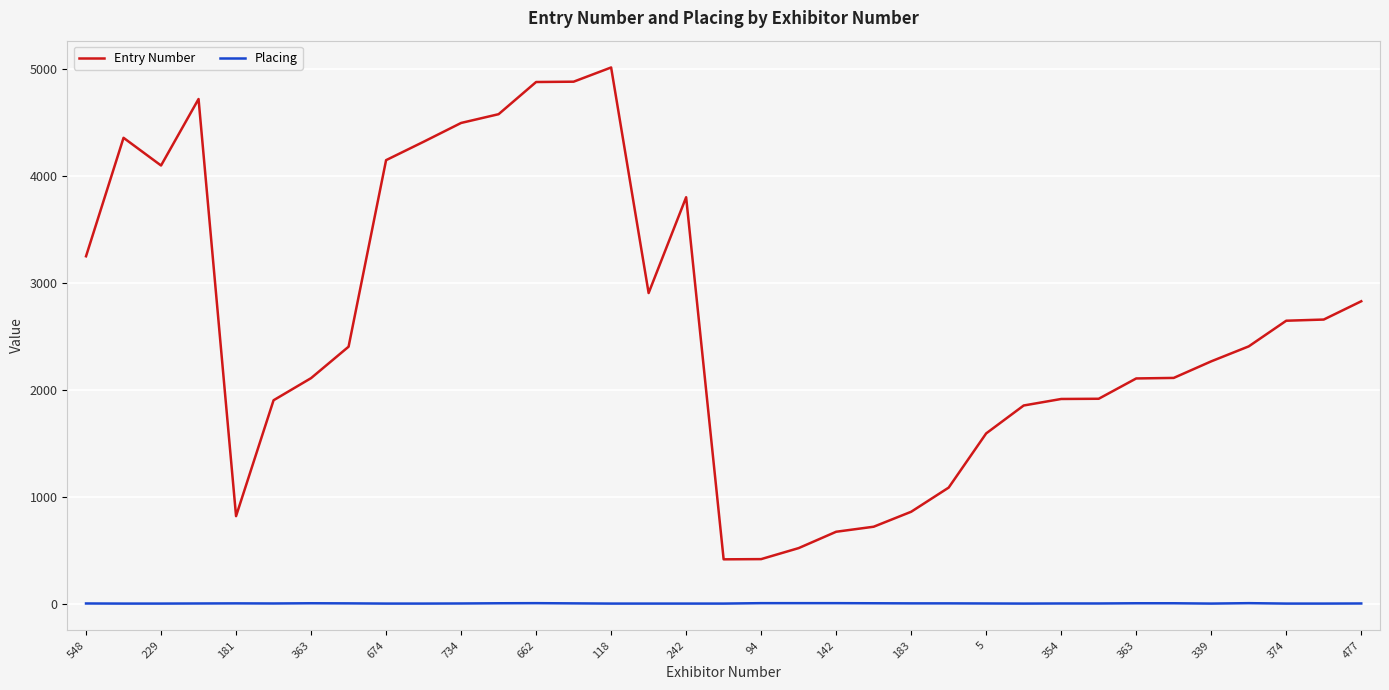

Which series has the largest range (max minus min)?

Entry Number